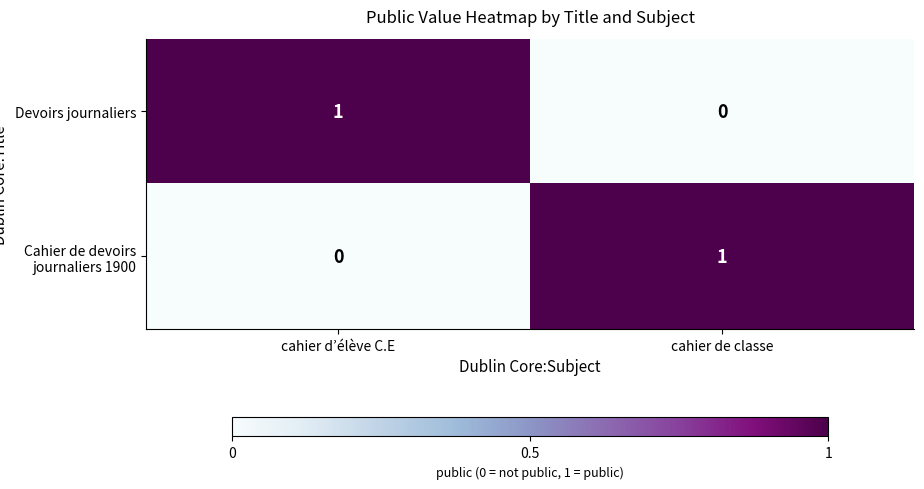

Rank the series at cahier de classe from highest to lowest value.

Cahier de devoirs journaliers 1900, Devoirs journaliers